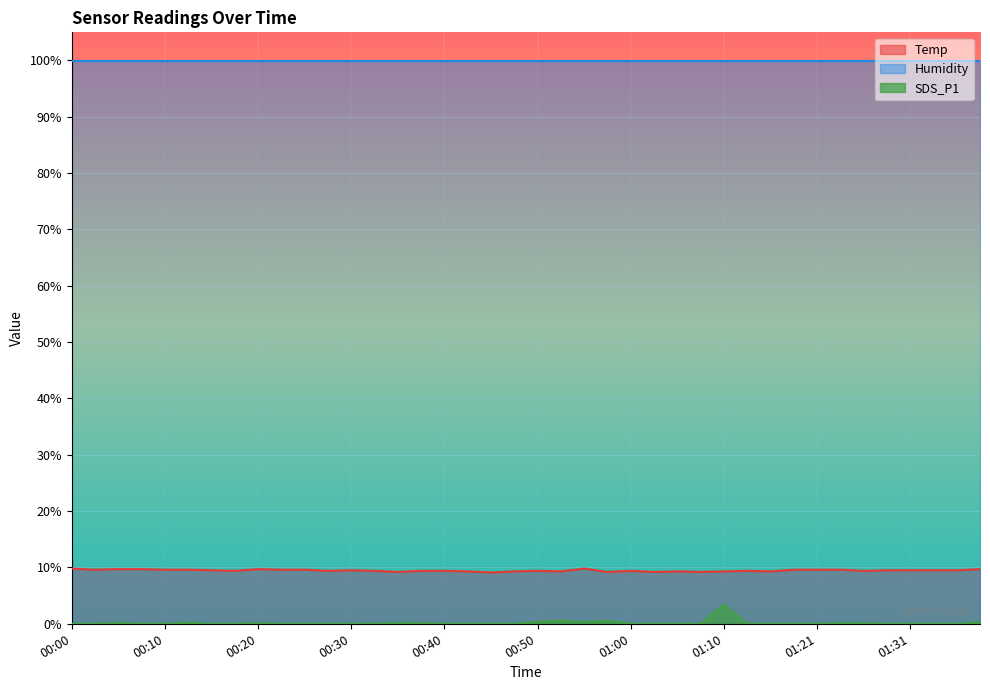

At which category does the chart reach its minimum across all series?

00:00